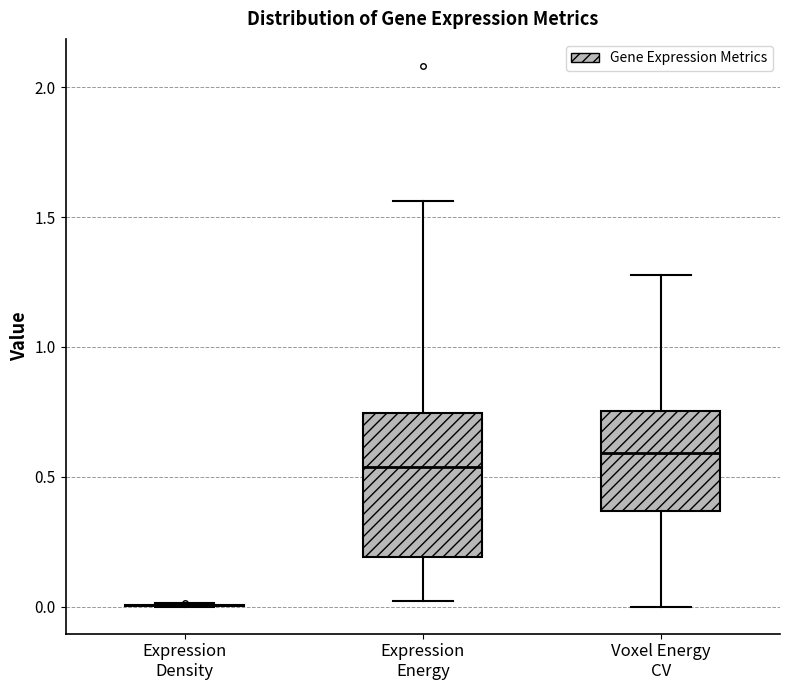

Reading left to right, transcribe this box plot: for each box, give where its median line is, the range the box spans, and where its two whiskers end, as read against the y-axis. The values are not printed on the chart, so give them approximately, as read against the axis.

Expression Density: box collapsed to a line at 0.00, whiskers 0.00 to 0.00
Expression Energy: median 0.55, box 0.20 to 0.75, whiskers 0.00 to 1.55
Voxel Energy CV: median 0.60, box 0.35 to 0.75, whiskers 0.00 to 1.30